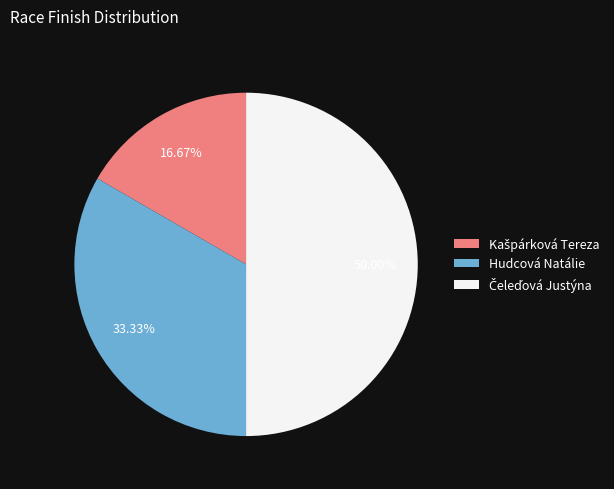

Does Hudcová Natálie account for over 50% of the chart?

No